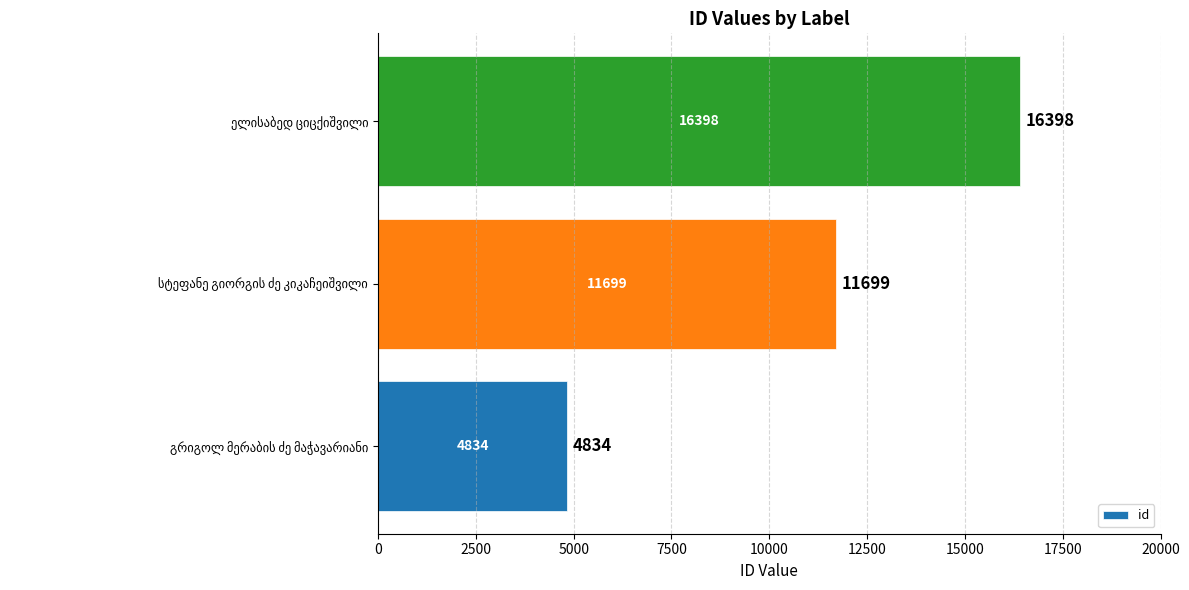

What is the greatest value displayed?

16398